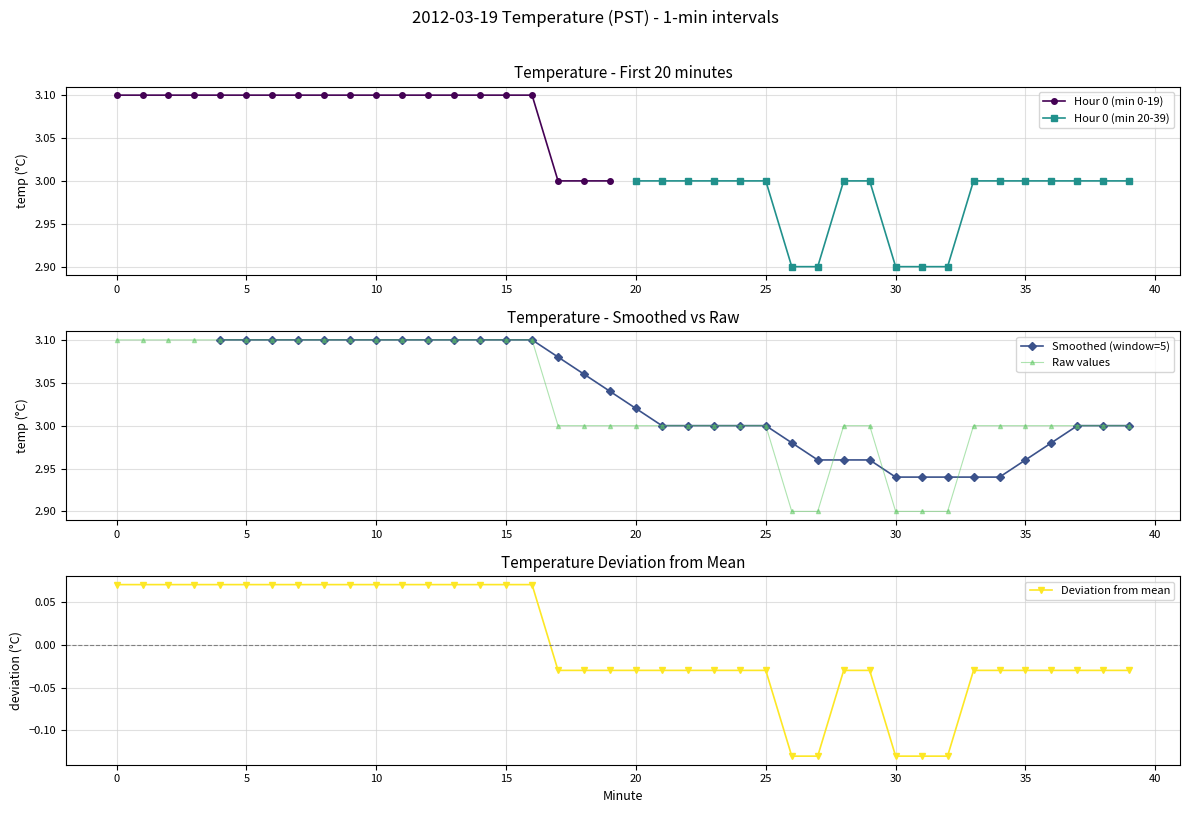

The Hour 0 (min 20-39) series shows 3.0 at 35. True or false?

True